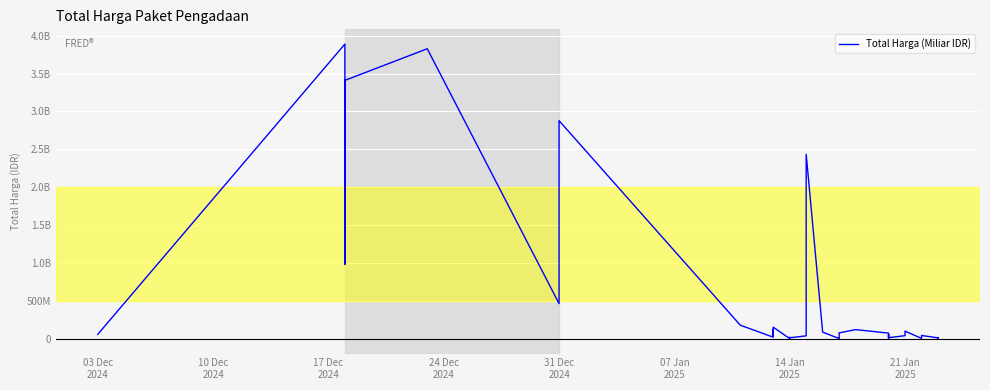

What is the greatest value displayed?

3889401600